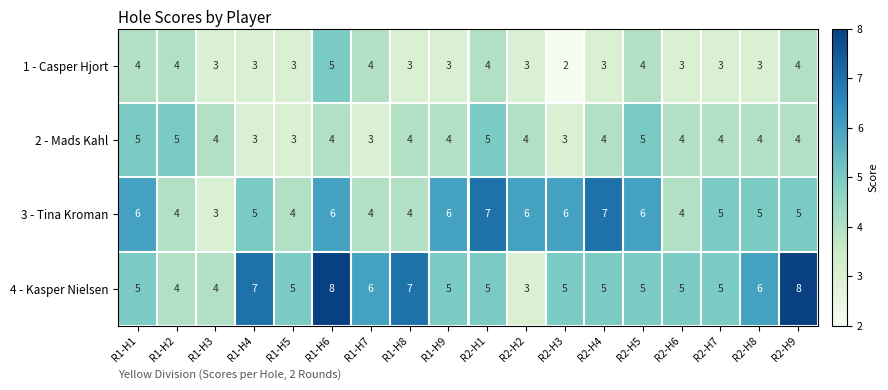

What is the difference between the second highest and minimum values in the 4 - Kasper Nielsen series?

5